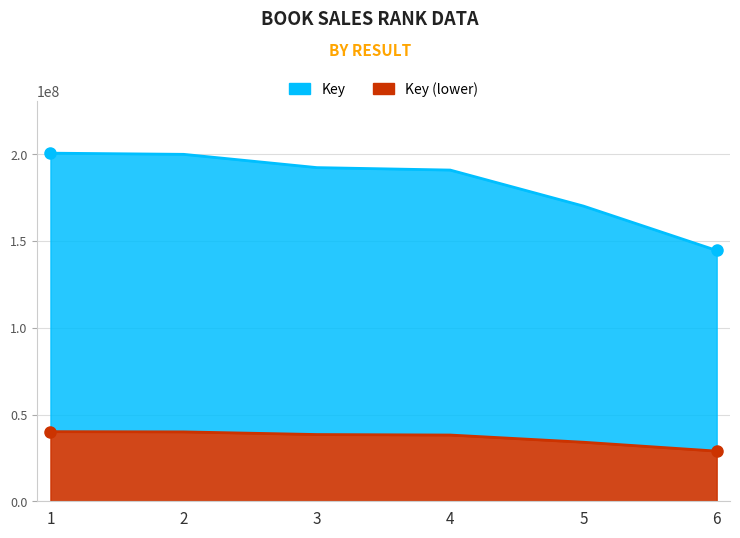

Is it true that the value at 5 is 170121544?

True